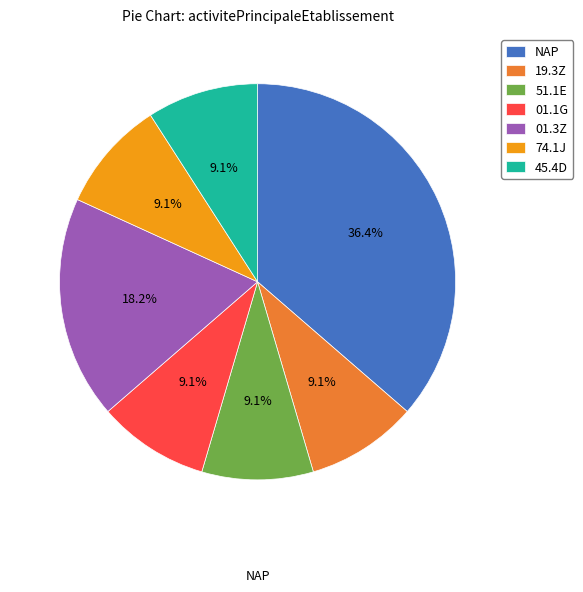

What is the largest slice in the pie chart?

NAP